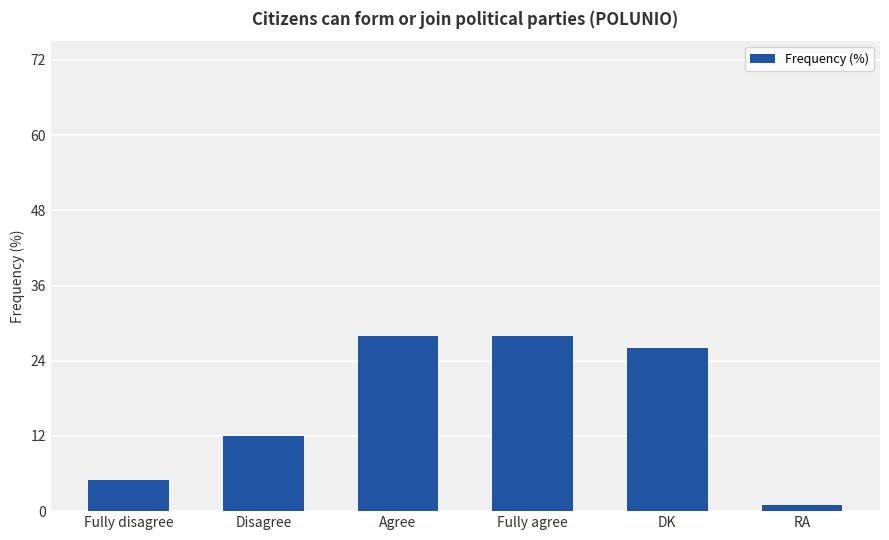

At which label is the value closest to 14?

Disagree